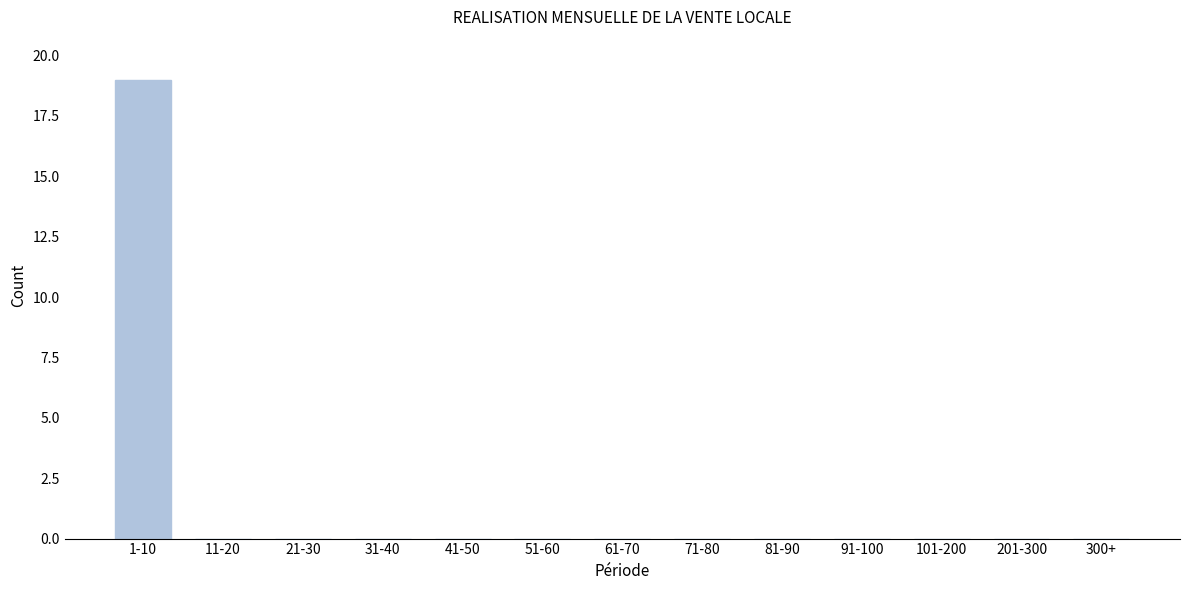

Reading left to right, extract all data points from this chart.

1-10=19	11-20=0	21-30=0	31-40=0	41-50=0	51-60=0	61-70=0	71-80=0	81-90=0	91-100=0	101-200=0	201-300=0	300+=0